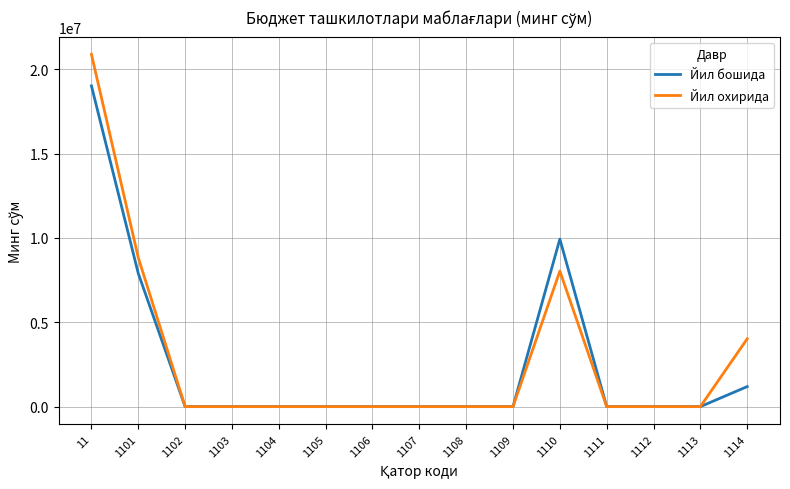

At which label is Йил бошида closest to 9505822?

1110